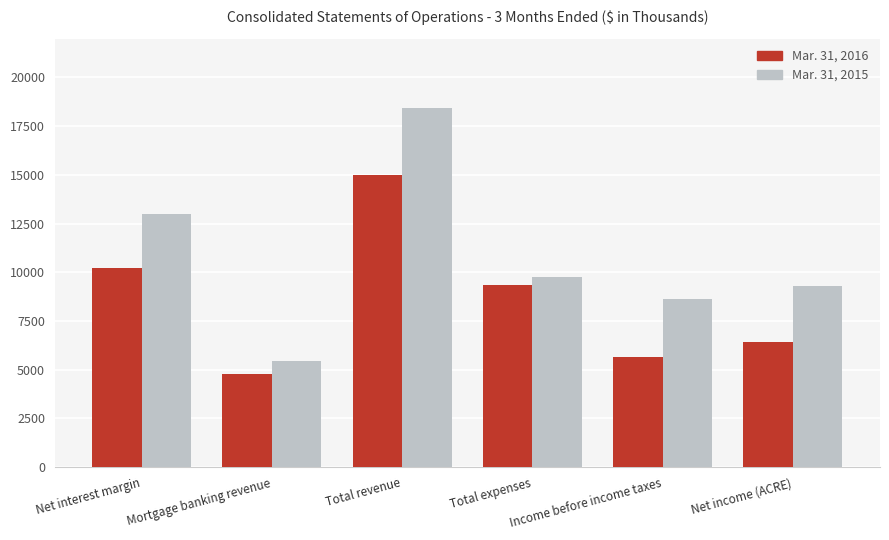

What is the label of the 6th bar from the right?

Net interest margin